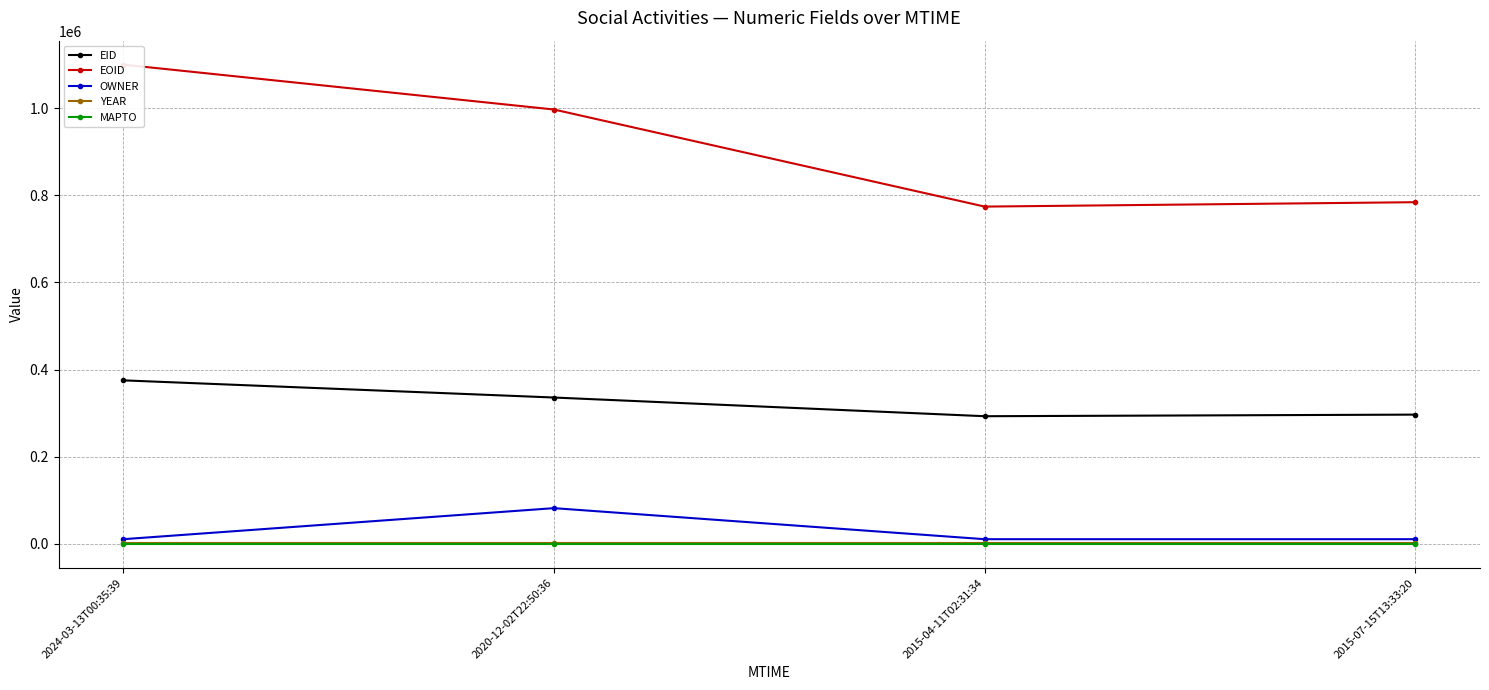

Between 2020-12-02T22:50:36 and 2015-04-11T02:31:34, which is larger?

2020-12-02T22:50:36